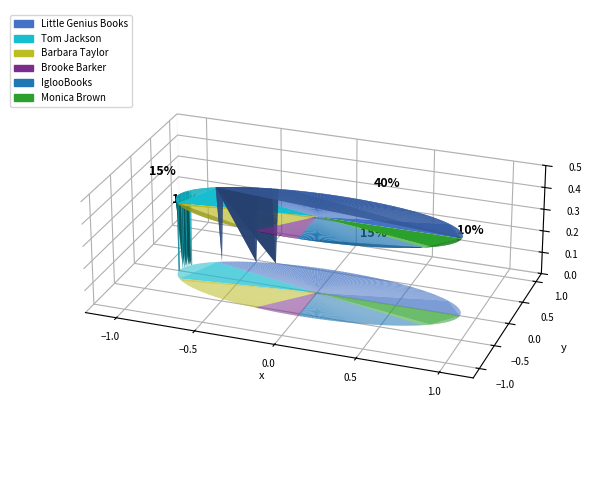

How many segments does this pie chart have?

6